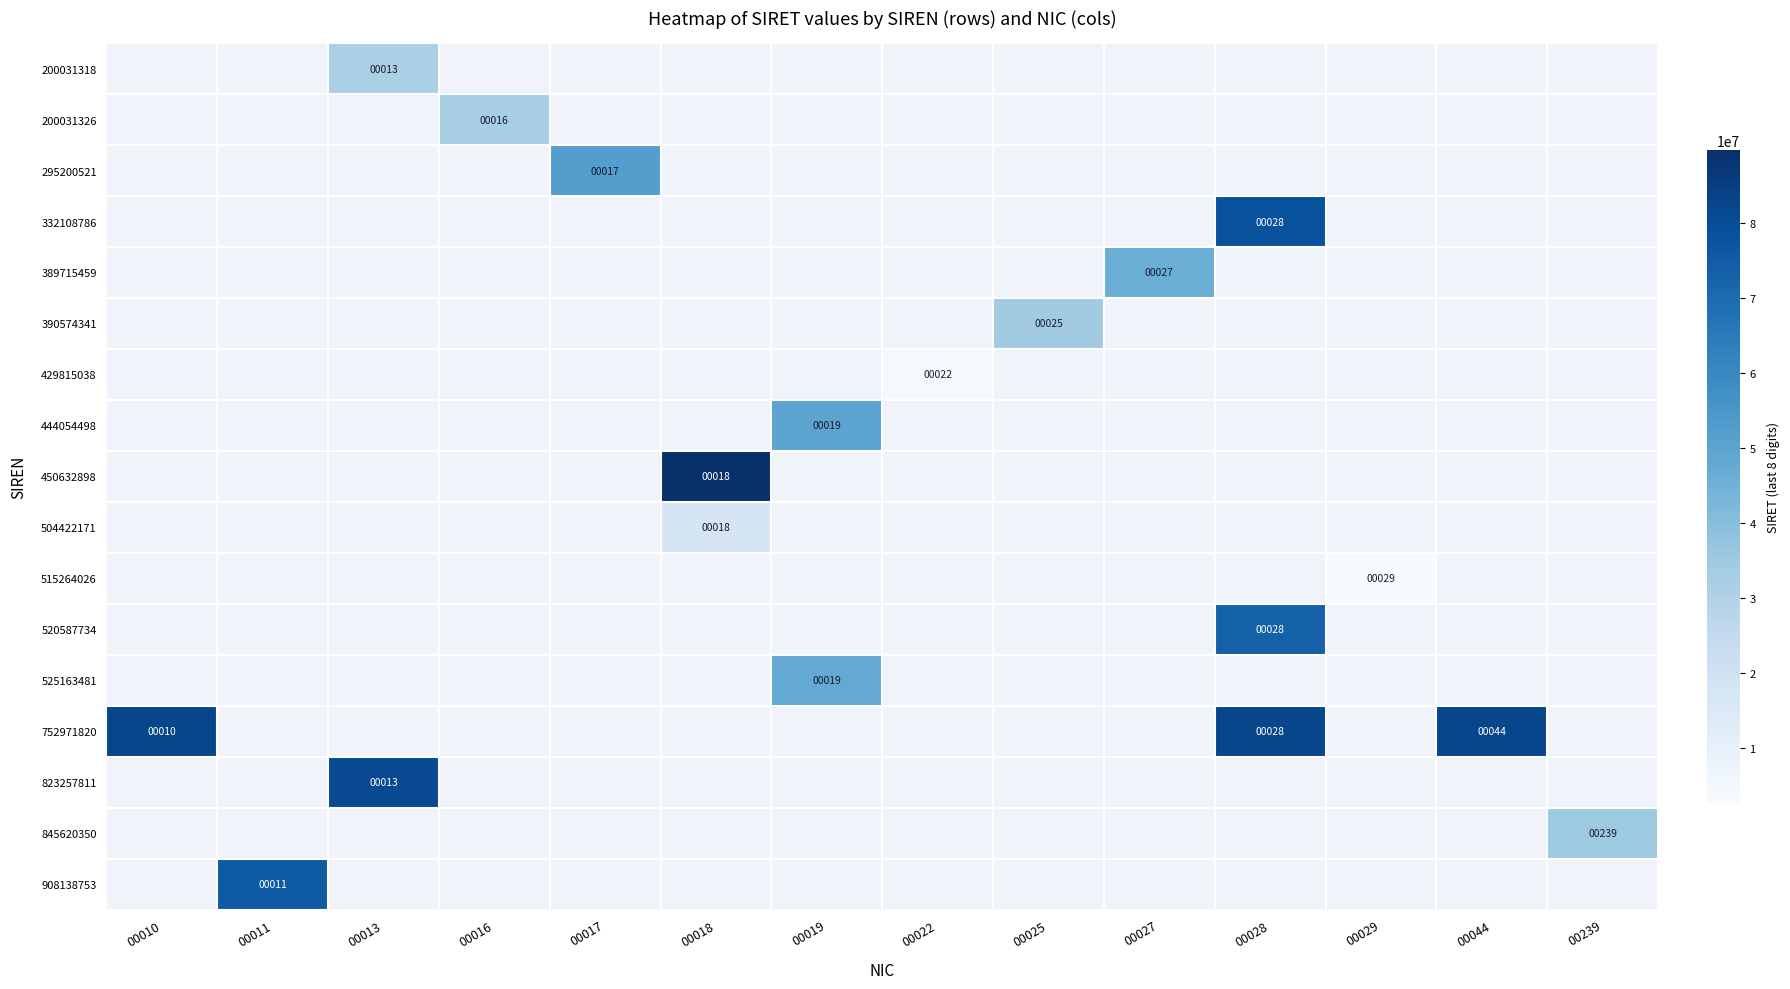

At which category does the chart reach its peak across all series?

00018